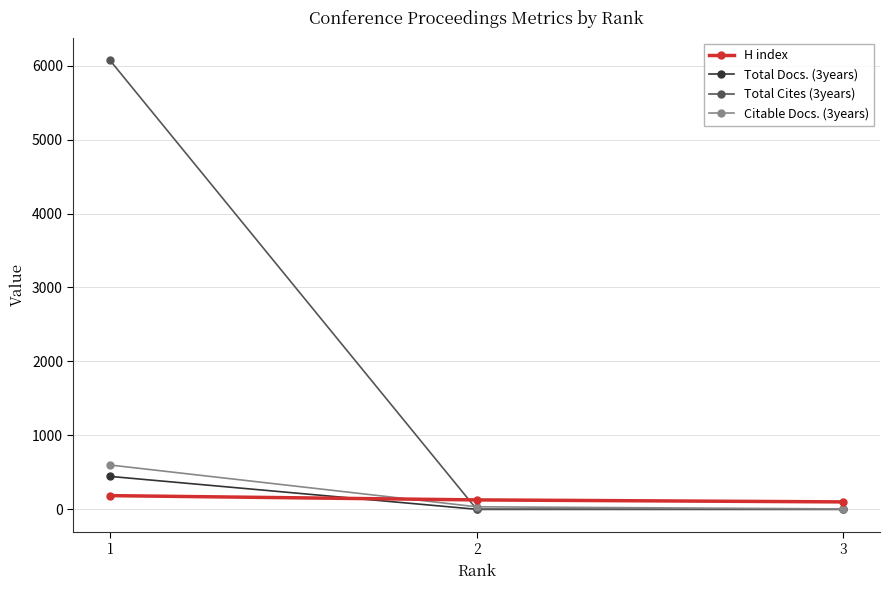

The Citable Docs. (3years) series shows 387 at 1. True or false?

False